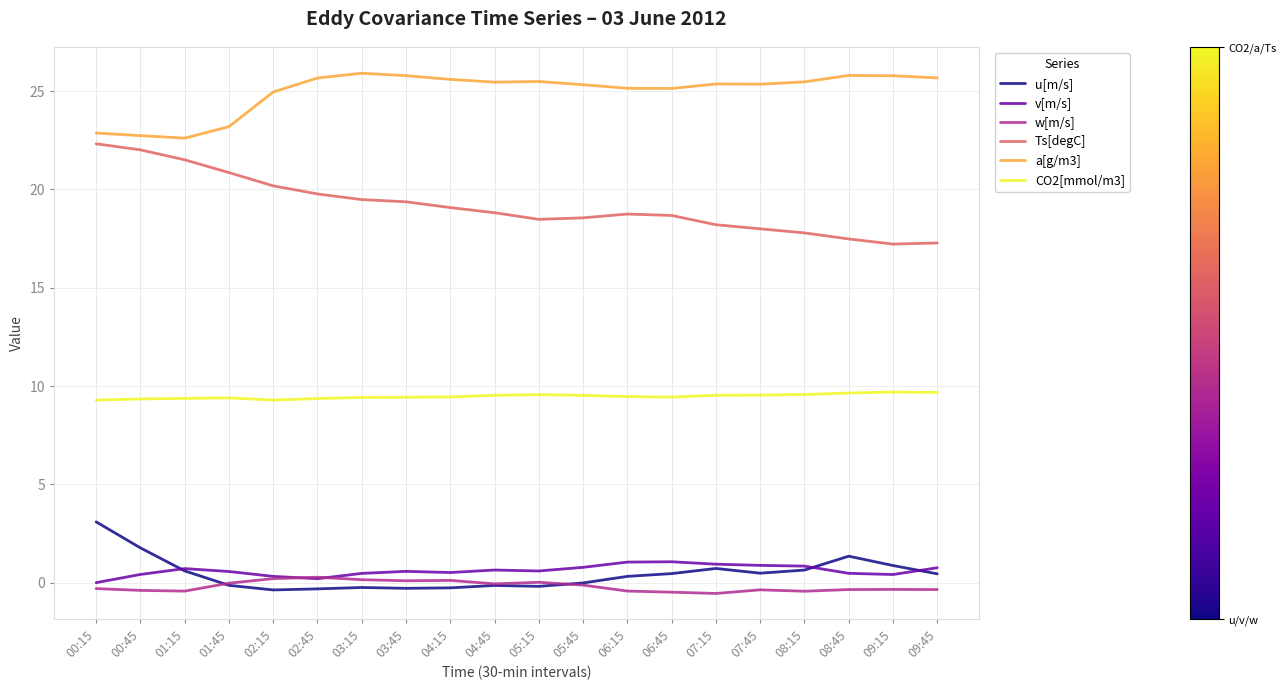

What is the maximum value for v[m/s]?

1.1